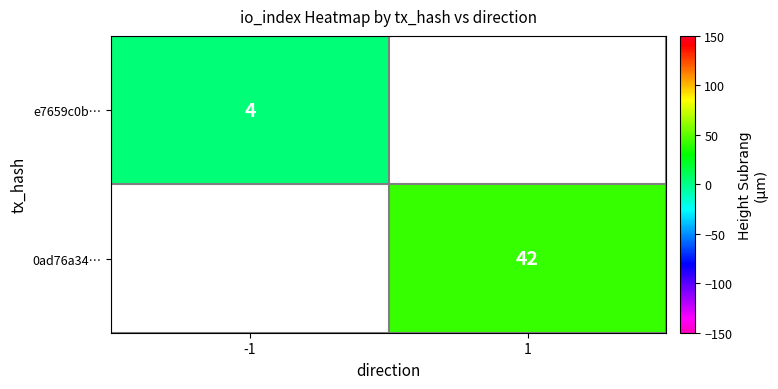

Count the number of data series in this chart.

2